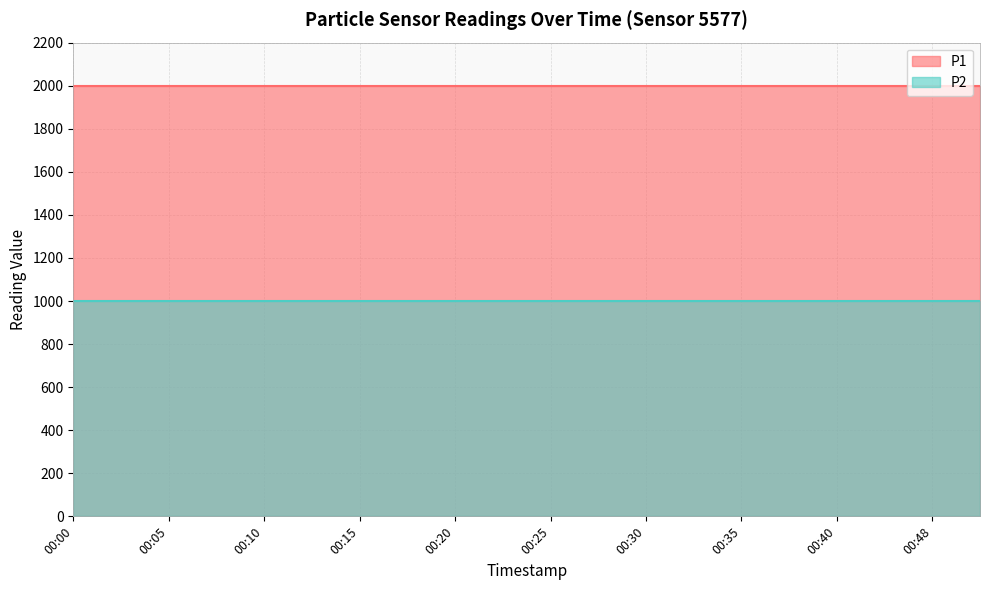

The P2 series shows 999.9 at 00:37. True or false?

True